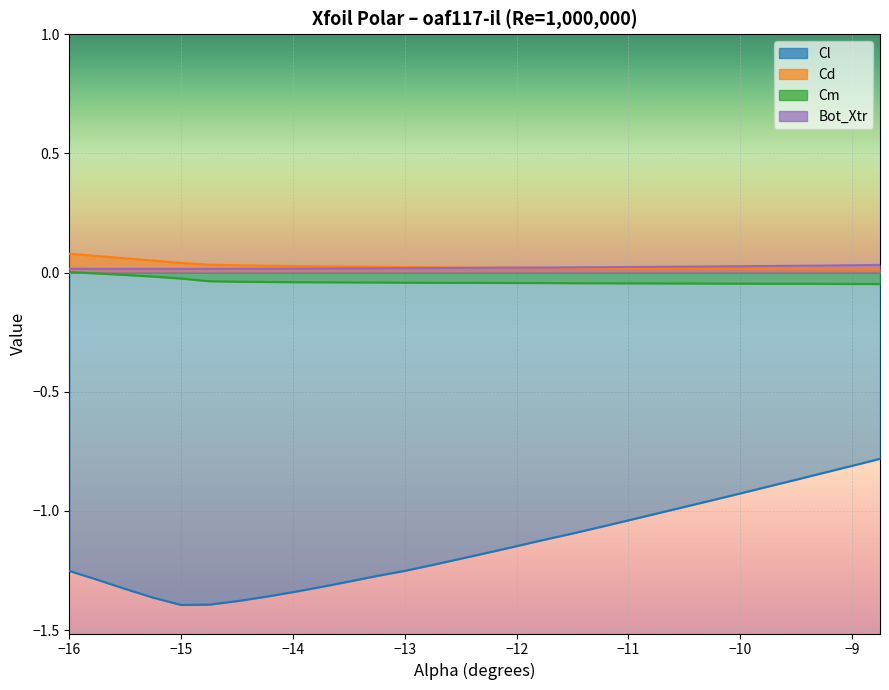

What position from the right is -8.75?

1